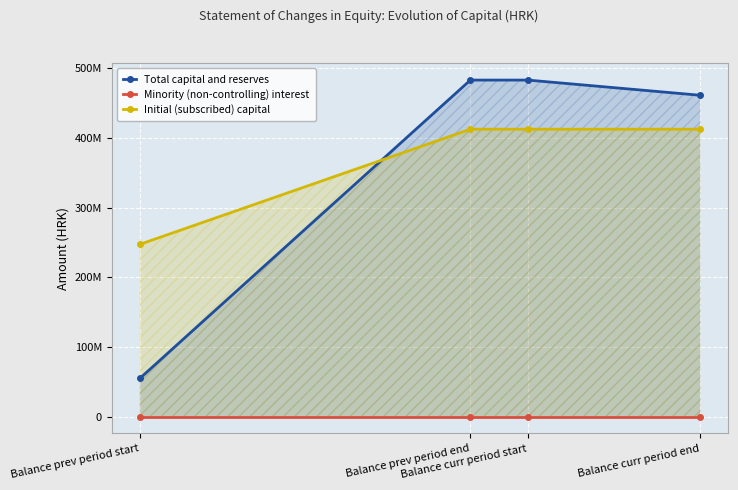

What is the average value of the Initial (subscribed) capital series?

371152210.0